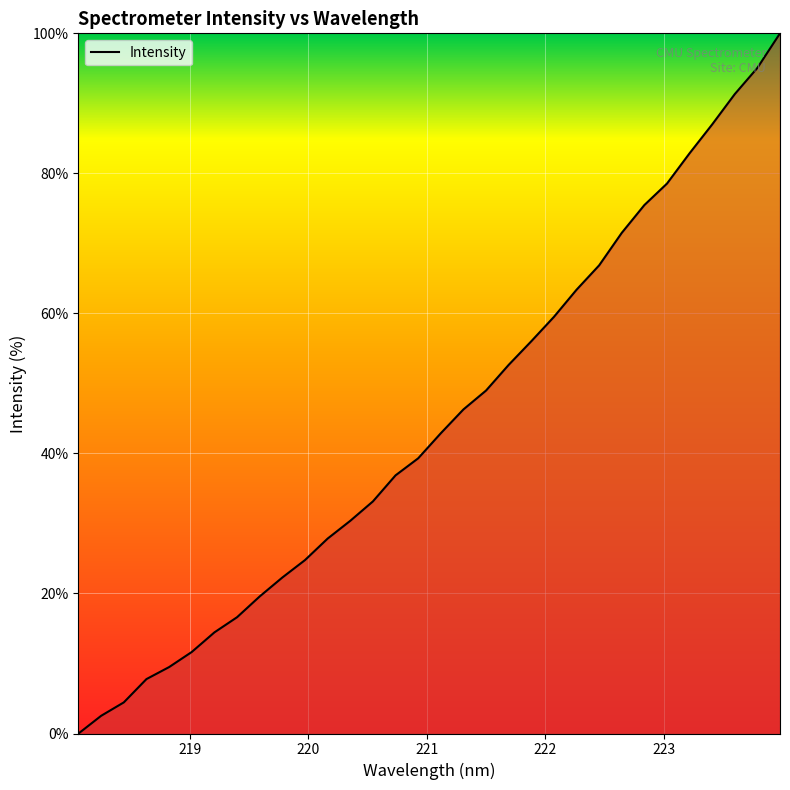

Reading left to right, list all the values displayed in this chart.

0.0	2.5	4.4	7.8	9.5	11.6	14.4	16.6	19.6	22.3	24.8	27.8	30.4	33.1	36.9	39.3	42.9	46.3	49.0	52.6	56.0	59.5	63.4	66.9	71.5	75.5	78.5	82.9	87.0	91.3	95.1	100.0